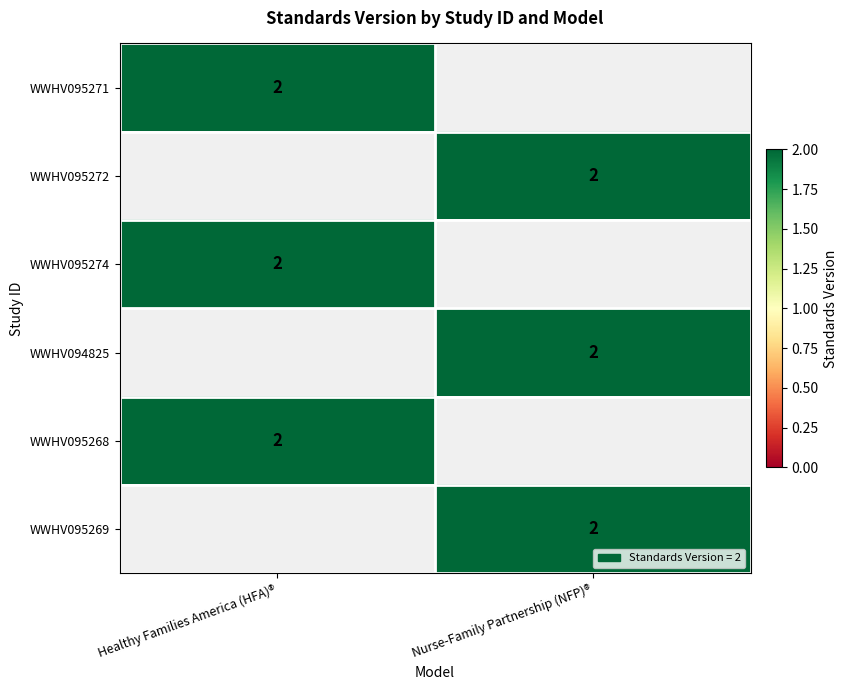

True or false: WWHV095271 has a value of 2 at Healthy Families America (HFA)®.

True